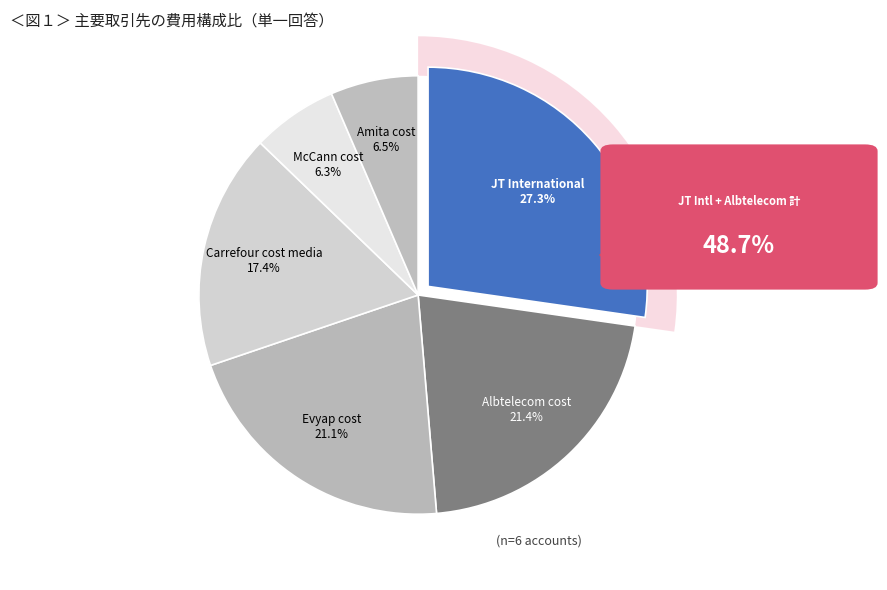

Is it true that Amita cost is 6% of the pie?

True